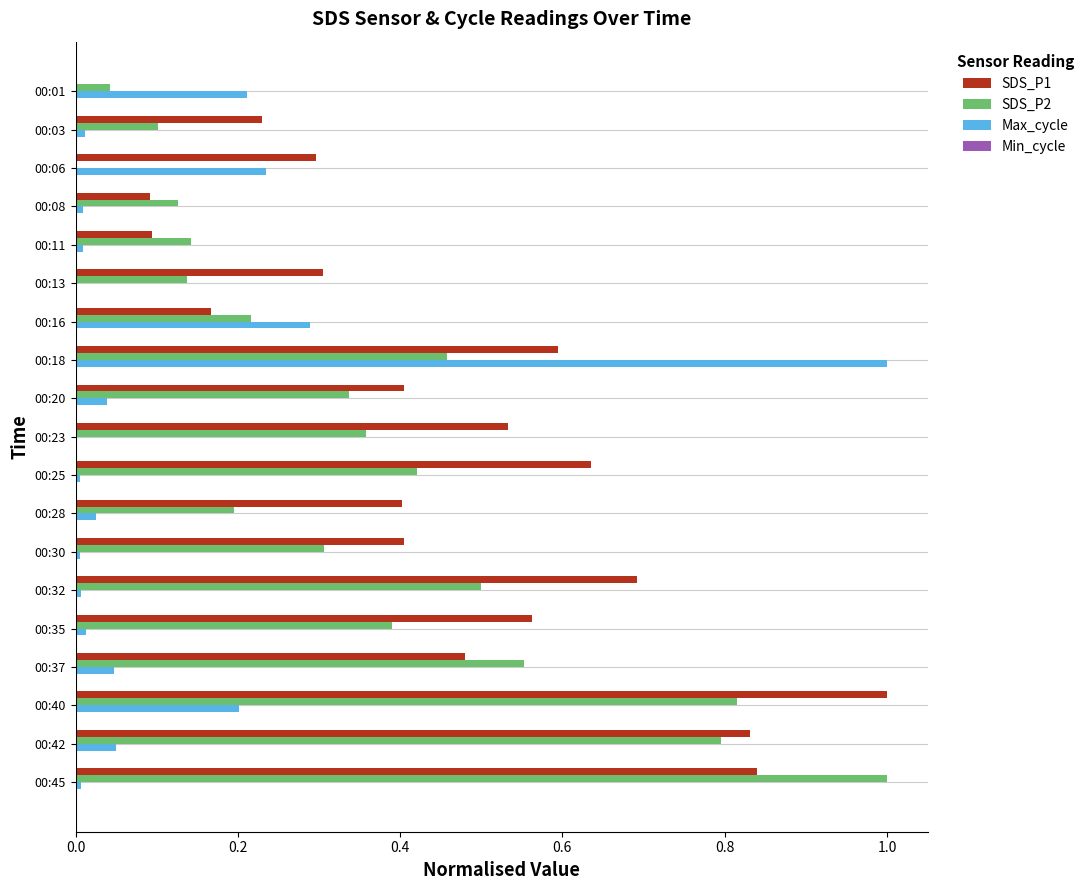

Between 00:18 and 00:32, which series saw the biggest shift?

Max_cycle